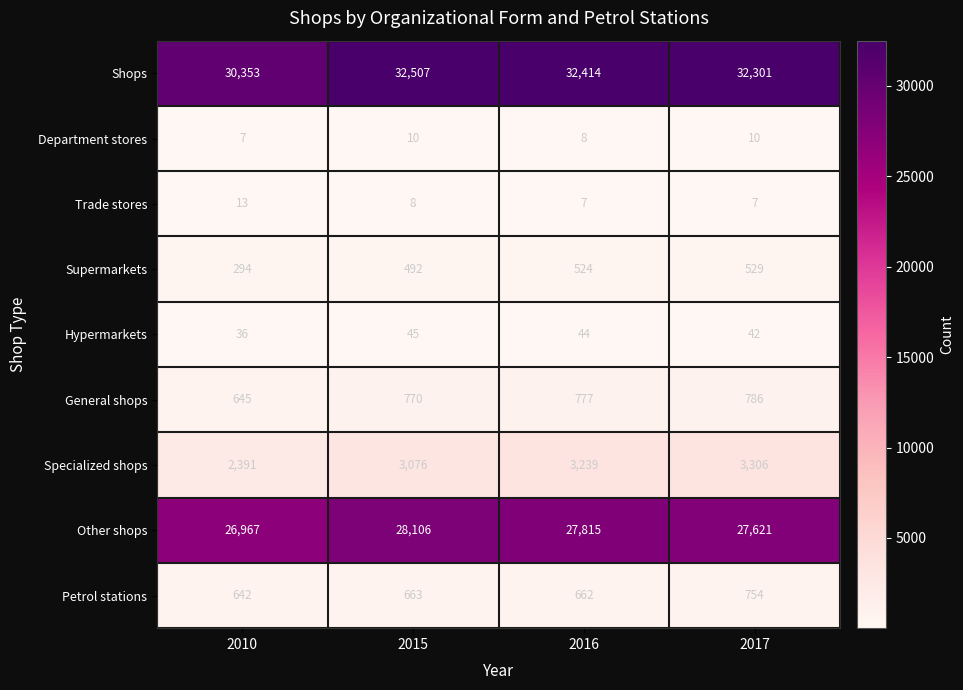

What is the average value of the Supermarkets series?

460